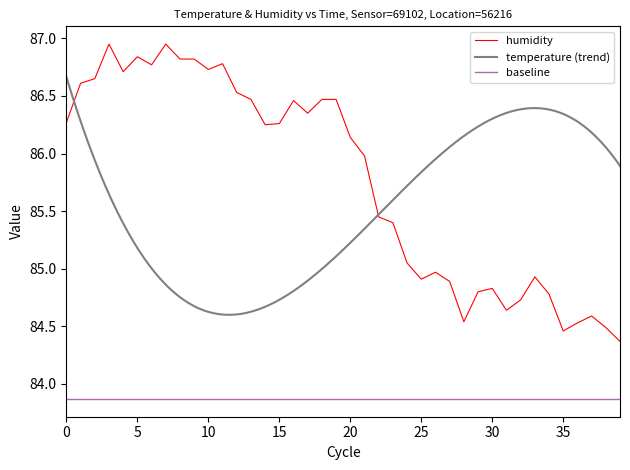

The value of humidity at 25 is 143.5. True or false?

False